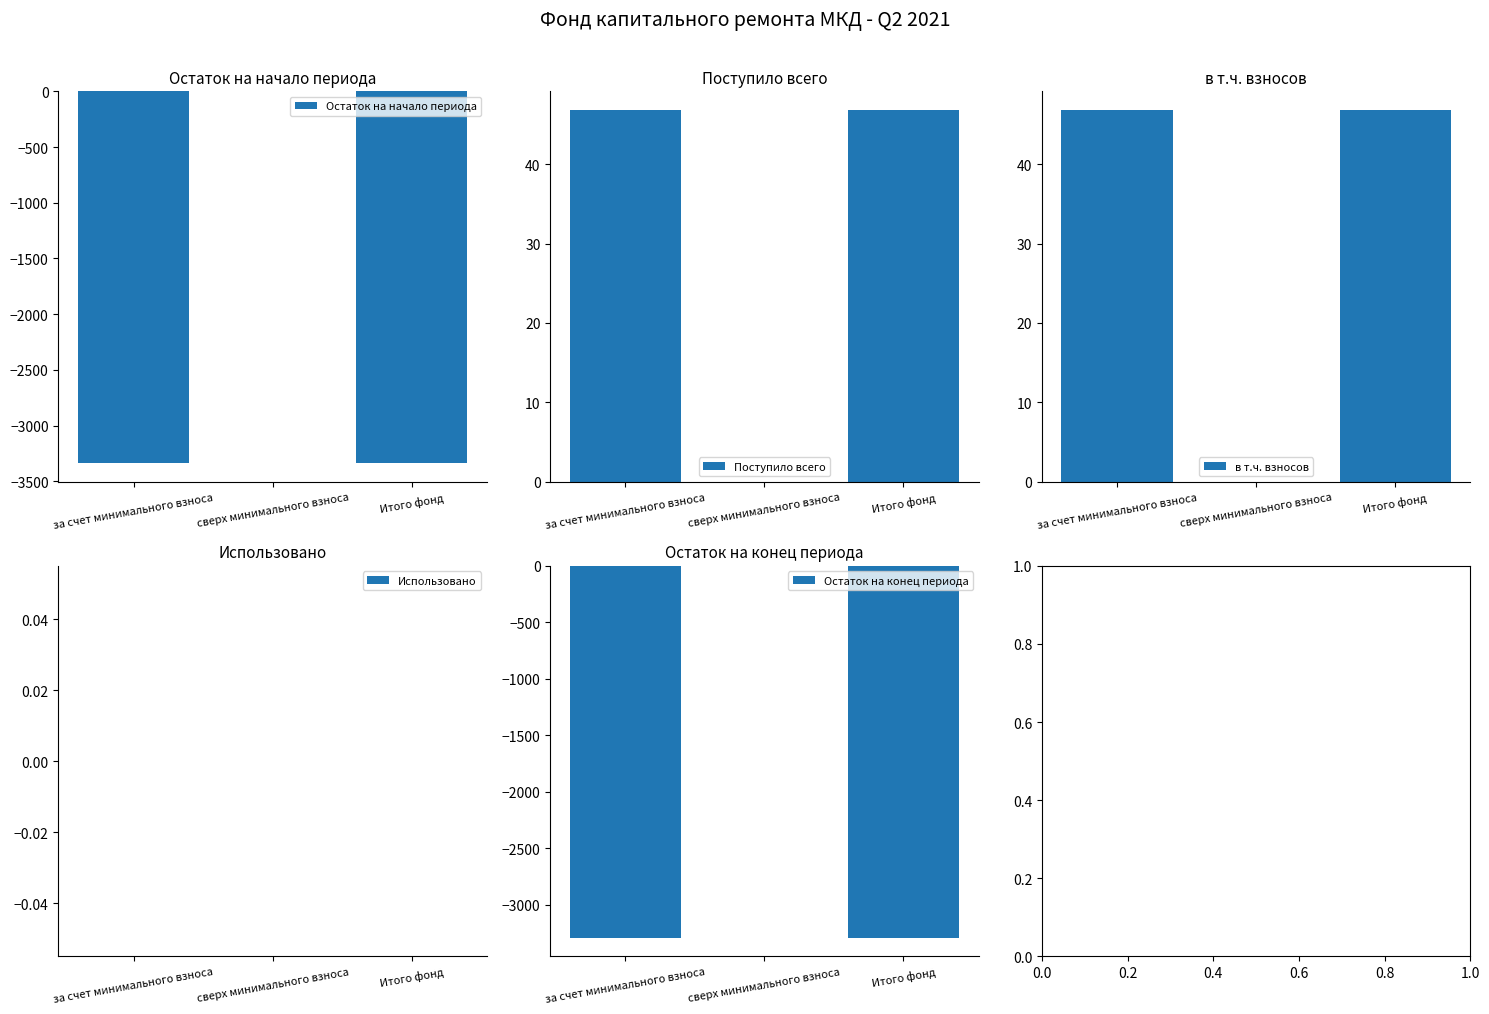

Rank the series at за счет минимального взноса from lowest to highest value.

Остаток на начало периода, Остаток на конец периода, Использовано, Поступило всего, в т.ч. взносов